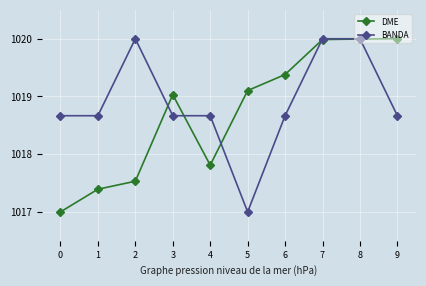

Which series changed the most between 2 and 6?

DME